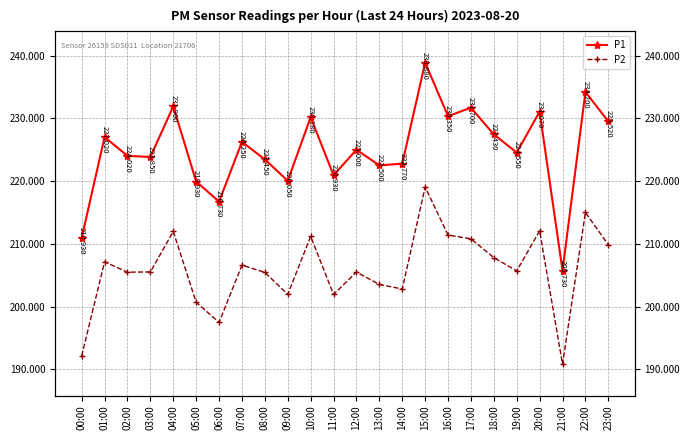

Reading left to right, list all the values displayed in this chart.

P1: 210.9	227.0	224.0	223.8	231.9	219.9	216.7	226.2	223.4	220.1	230.2	220.9	225.0	222.5	222.8	238.9	230.3	231.7	227.4	224.6	231.1	205.7	234.2	229.5
P2: 192.1	207.1	205.5	205.5	212.0	200.7	197.5	206.6	205.4	201.9	211.2	201.9	205.5	203.5	202.8	219.1	211.4	210.8	207.8	205.7	212.1	190.8	215.0	209.8